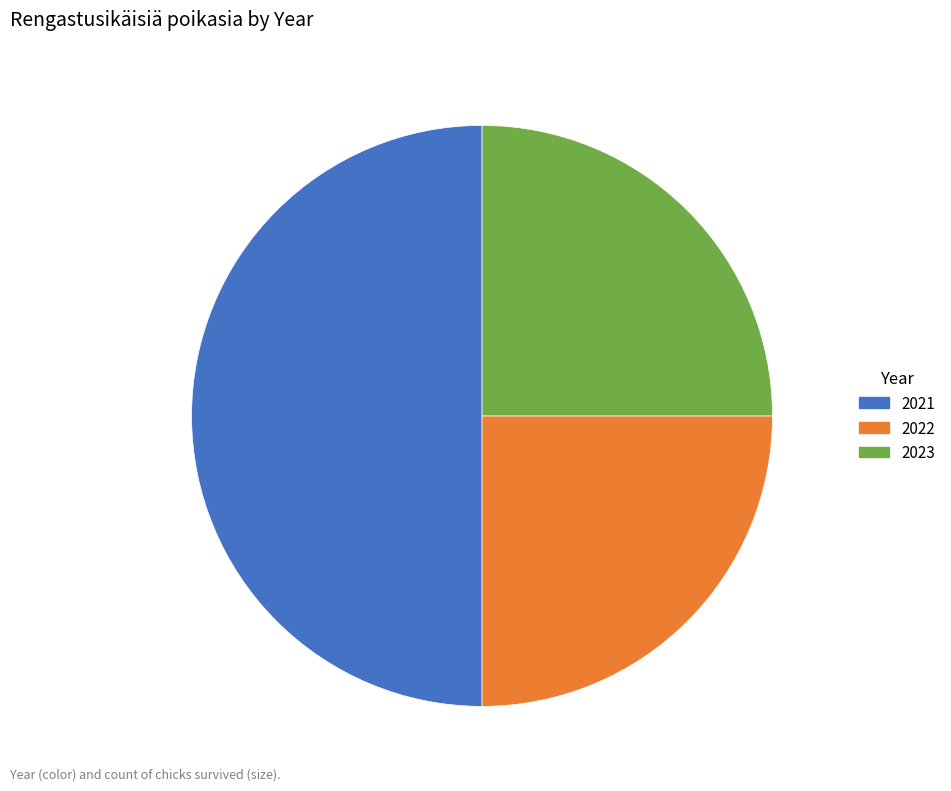

Which slice is the largest?

2021